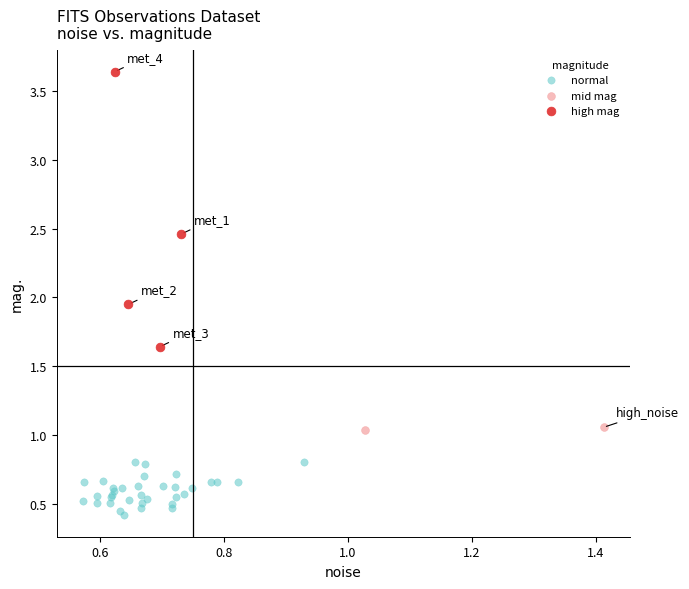

Which series contains the highest Y value?

high mag